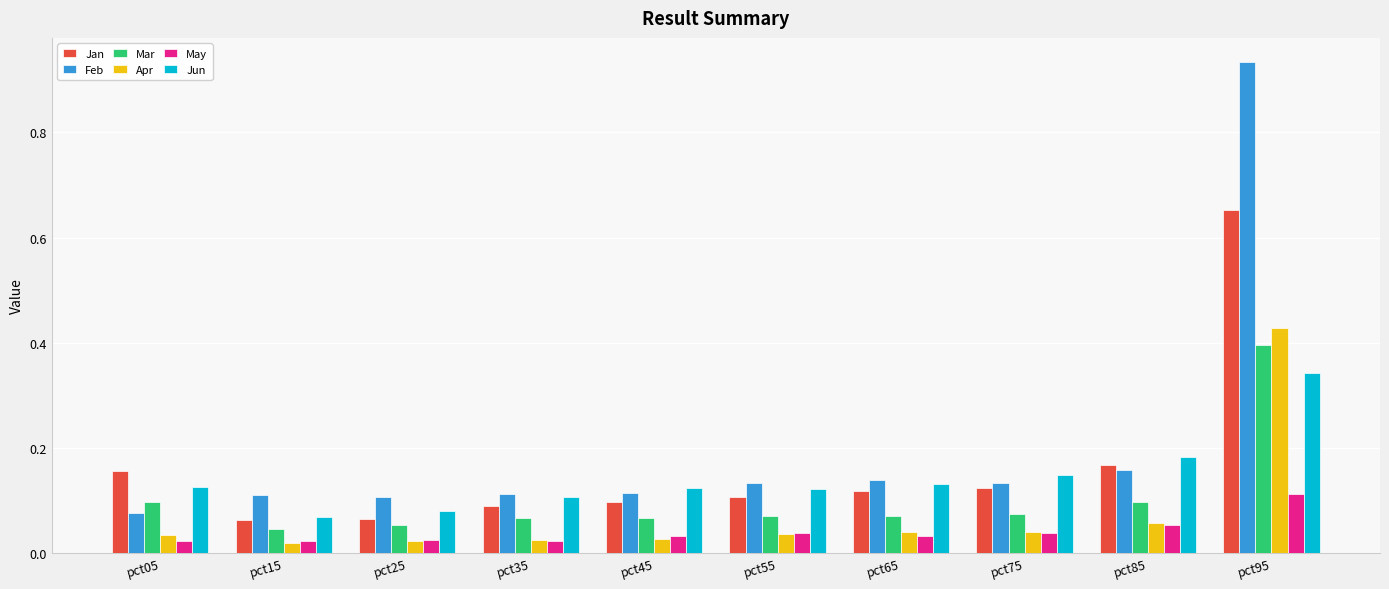

Which category has the lowest value in the Feb series?

pct05